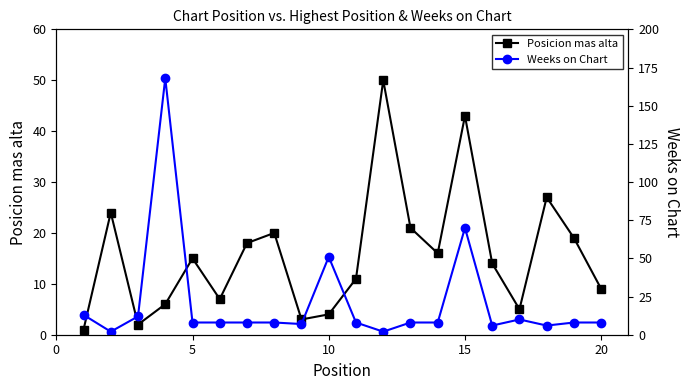

True or false: Posicion mas alta has more than 1 interior local peaks.

True